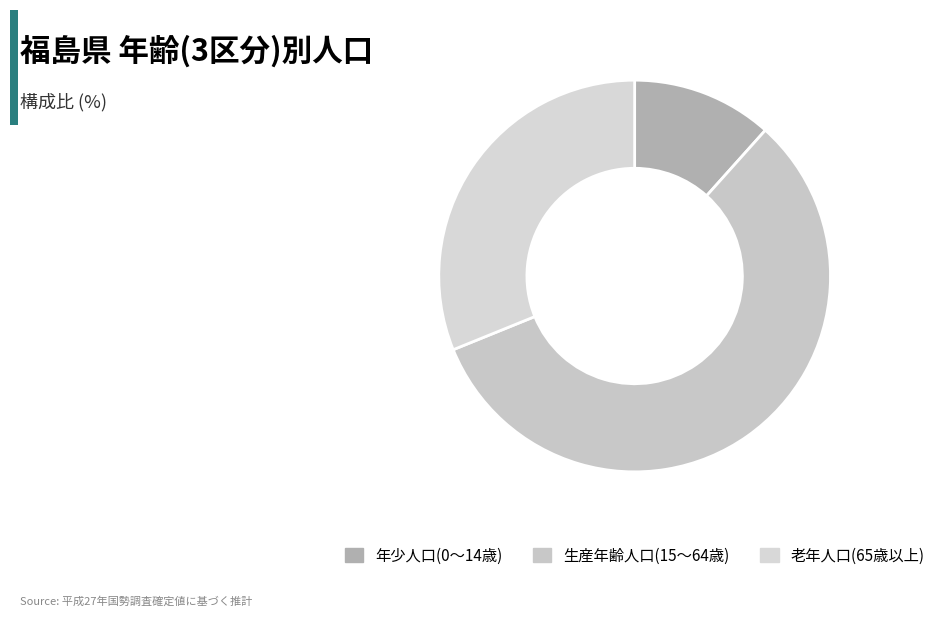

How many segments does this pie chart have?

3